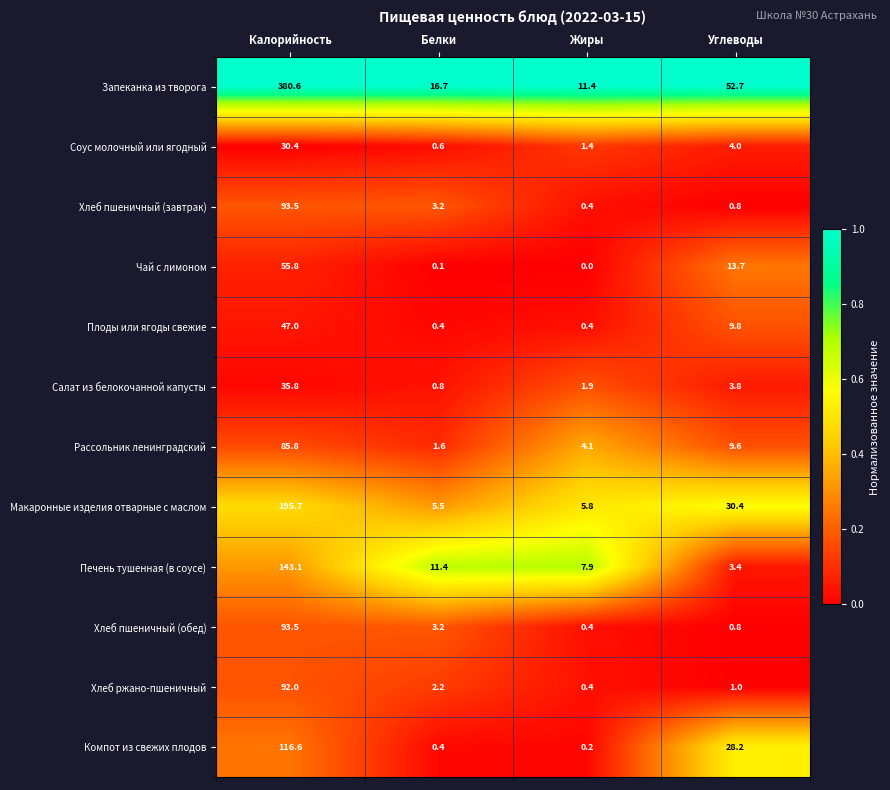

Which series has the largest total across all categories?

Запеканка из творога